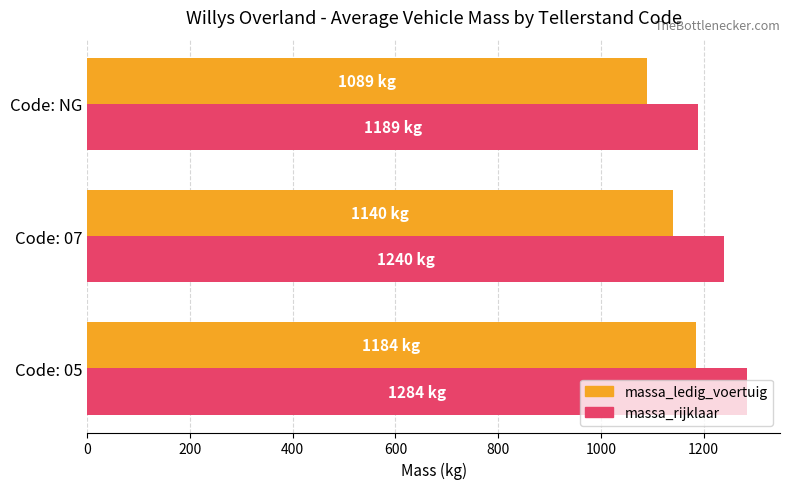

What is the smallest value displayed?

1089.0